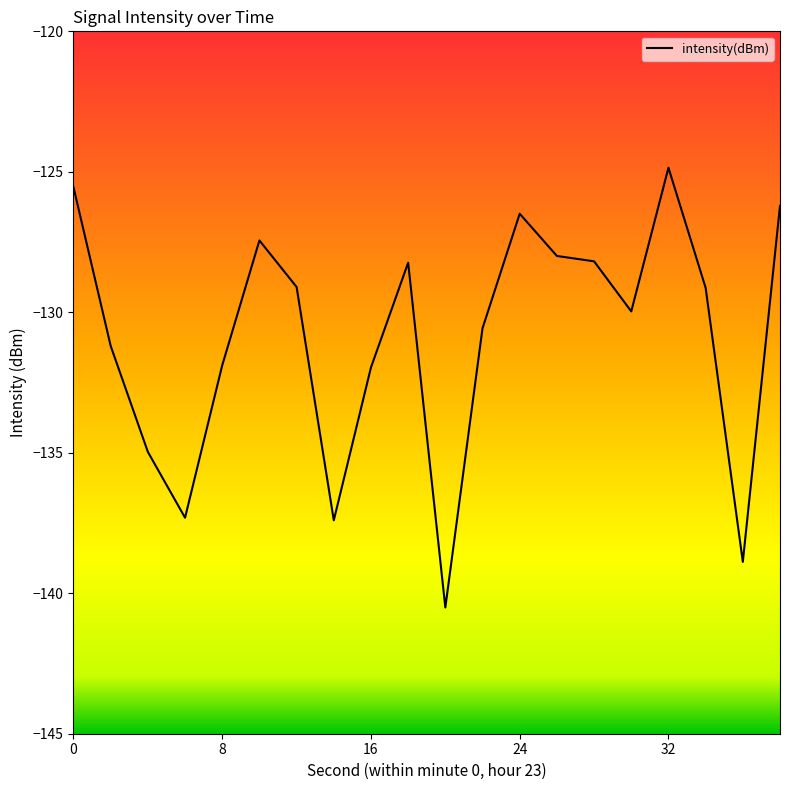

What is the difference between the maximum and minimum values?

15.7